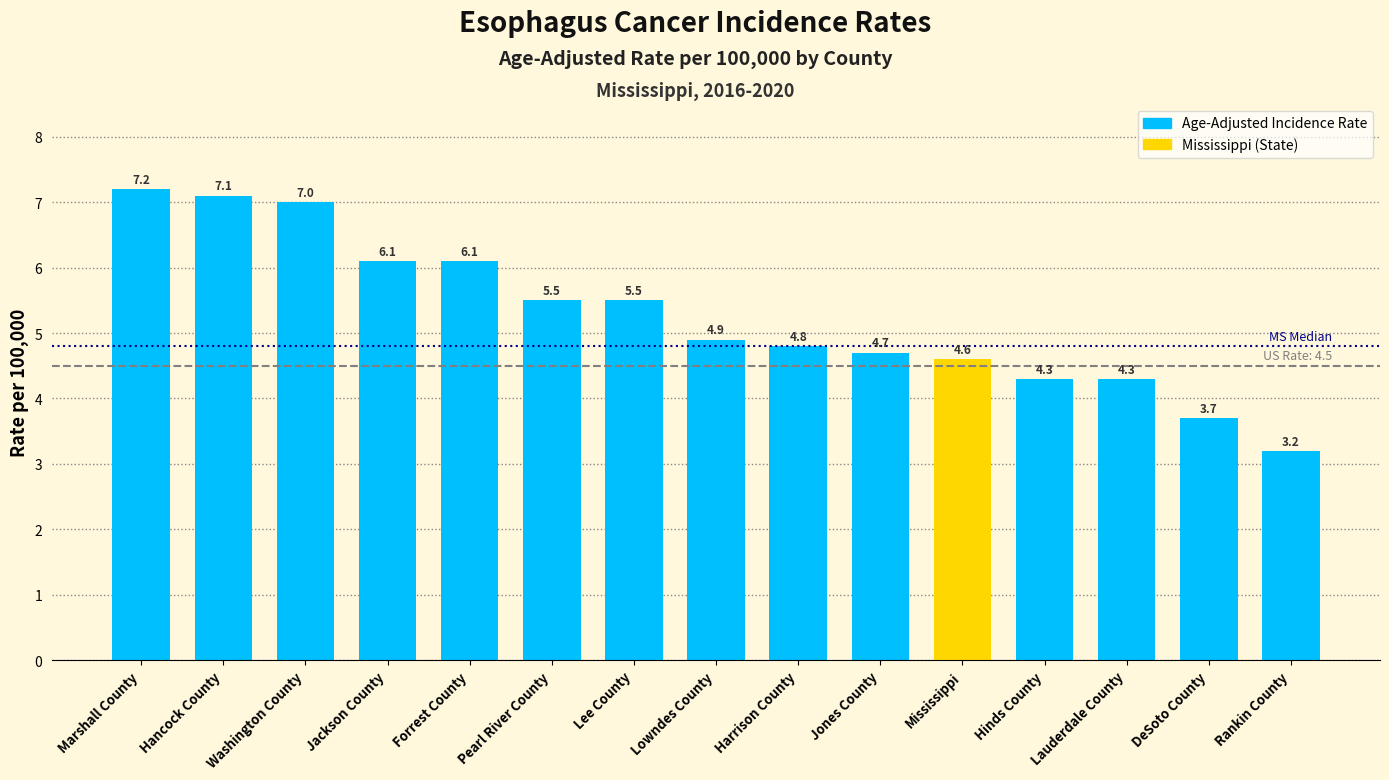

What is the maximum value shown in the chart?

7.2